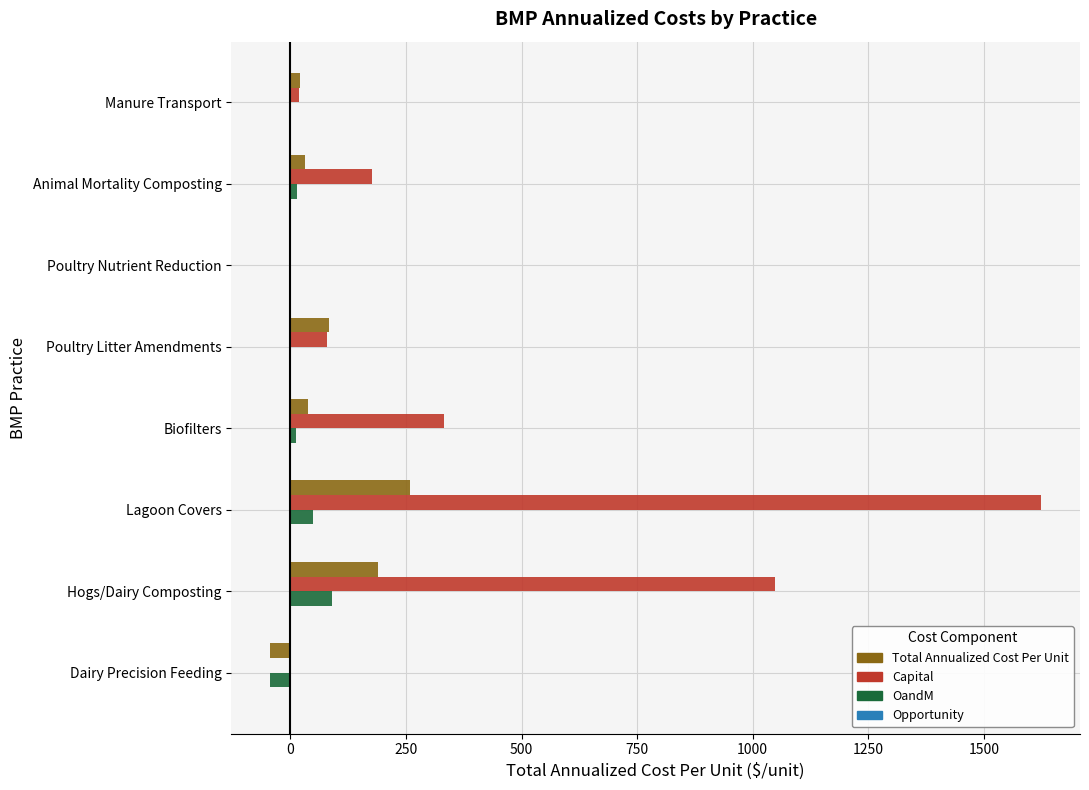

Between Poultry Litter Amendments and Hogs/Dairy Composting, which series saw the biggest shift?

Capital